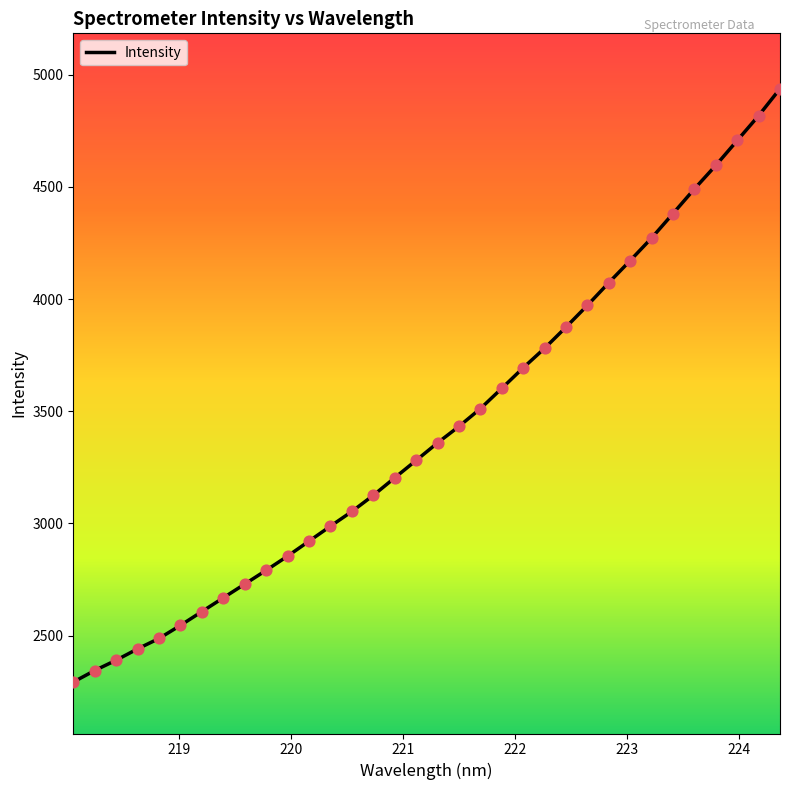

What is the smallest value displayed?

2293.1